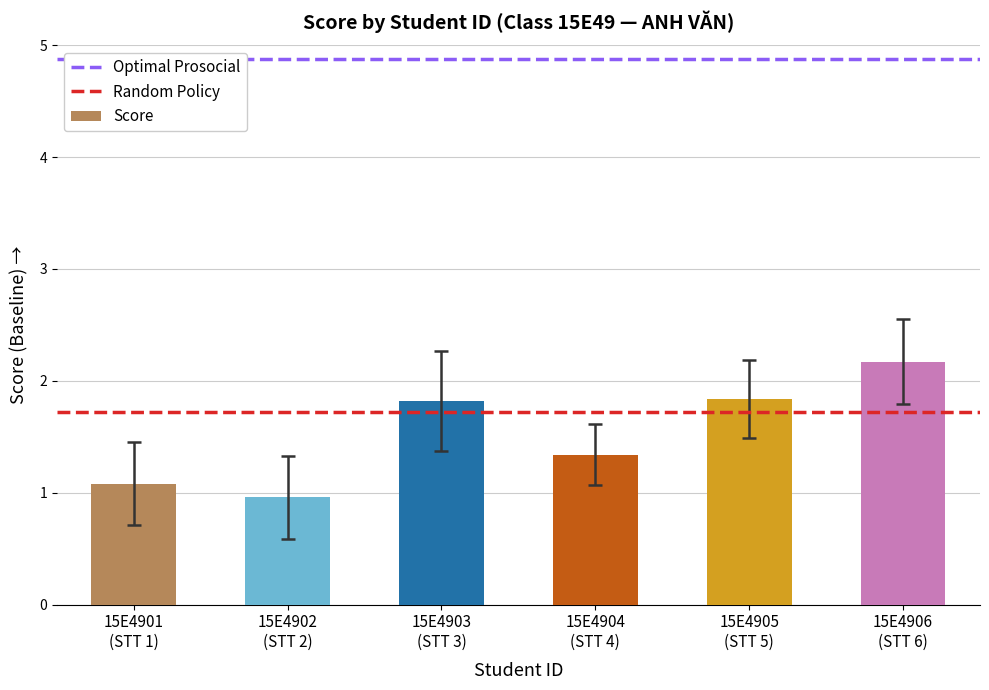

What is the average value?

1.5